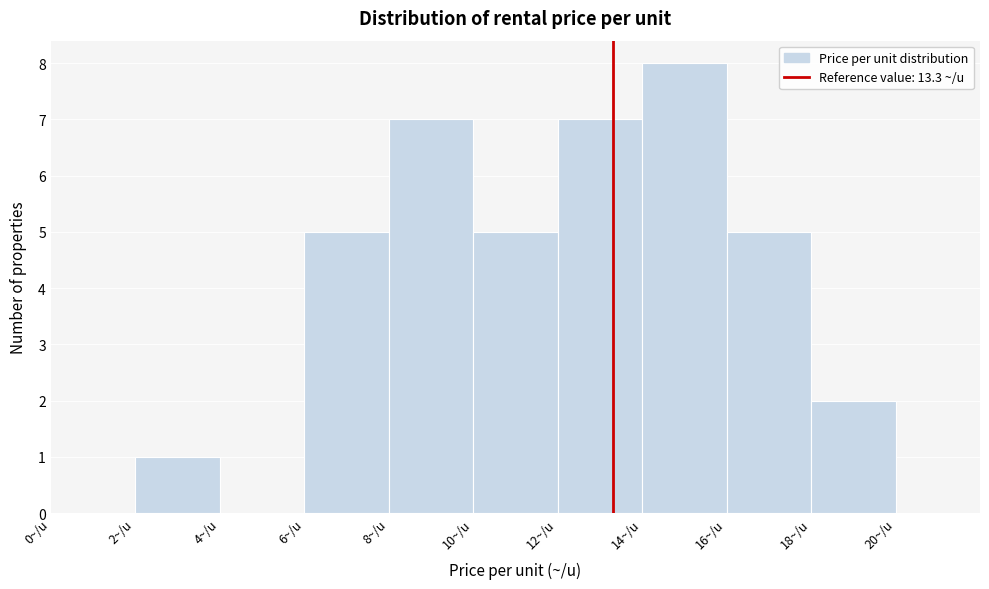

What is the height of the bar covering 12 to 14 on the x-axis? The values are not printed on the chart, so give them approximately, as read against the axis.

7